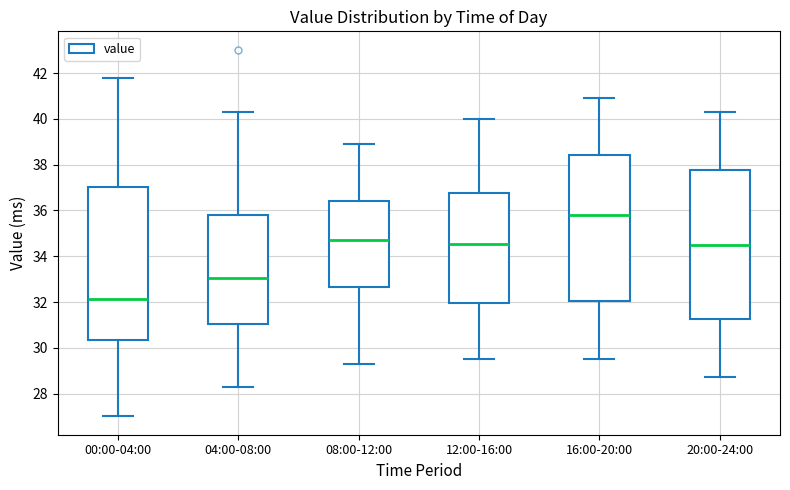

Reading left to right, transcribe this box plot: for each box, give where its median line is, the range the box spans, and where its two whiskers end, as read against the y-axis. The values are not printed on the chart, so give them approximately, as read against the axis.

00:00-04:00: median 32.2, box 30.4 to 37.0, whiskers 27.0 to 41.8
04:00-08:00: median 33.0, box 31.0 to 35.8, whiskers 28.2 to 40.4
08:00-12:00: median 34.8, box 32.6 to 36.4, whiskers 29.4 to 39.0
12:00-16:00: median 34.6, box 32.0 to 36.8, whiskers 29.6 to 40.0
16:00-20:00: median 35.8, box 32.0 to 38.4, whiskers 29.6 to 41.0
20:00-24:00: median 34.6, box 31.2 to 37.8, whiskers 28.8 to 40.4